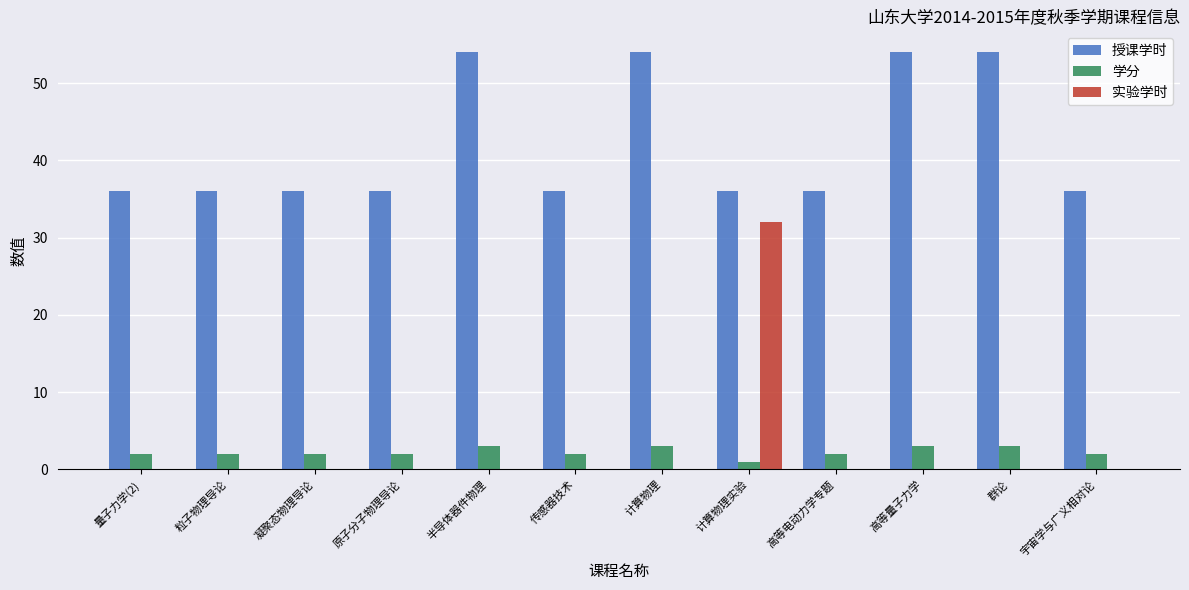

What is the maximum value for 学分?

3